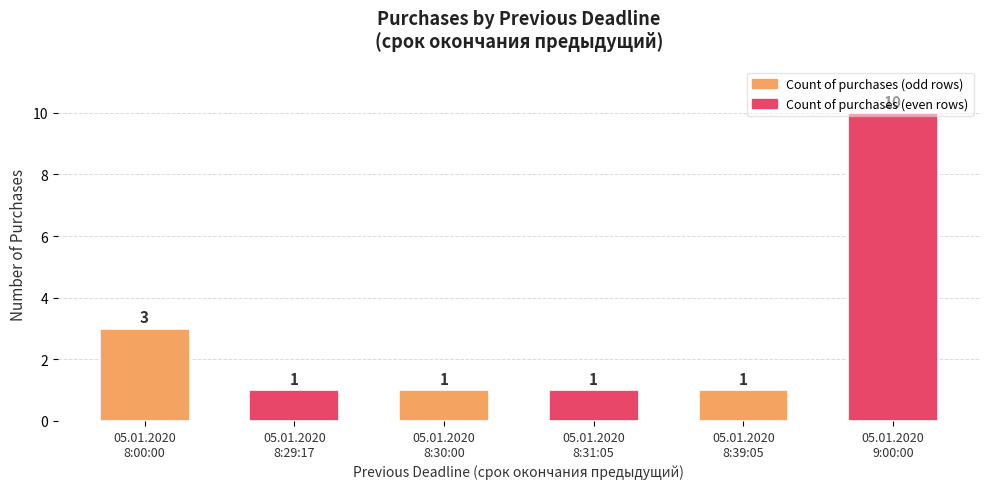

How many bars are there in total?

6